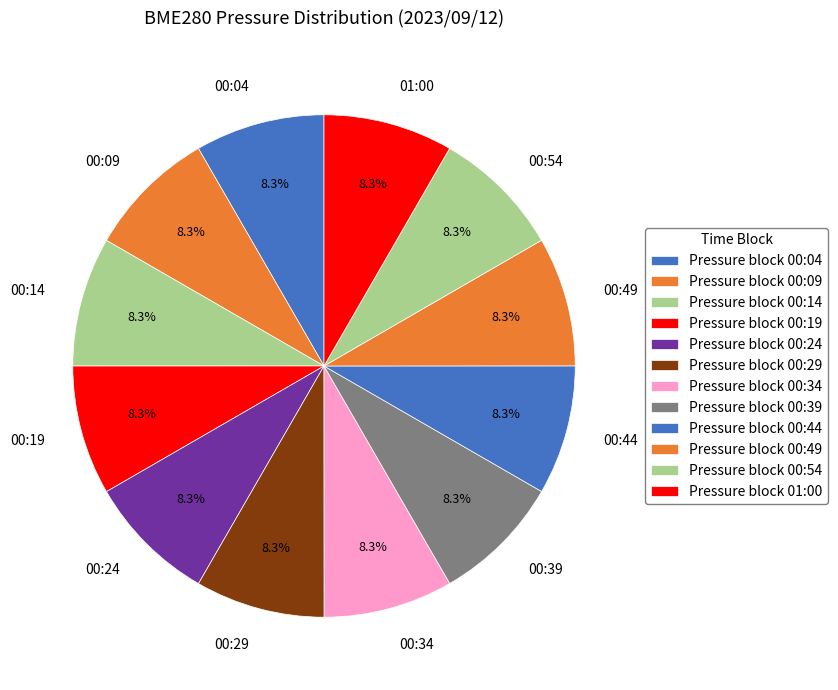

What is the total percentage of 00:54 and 00:04?

16.7%